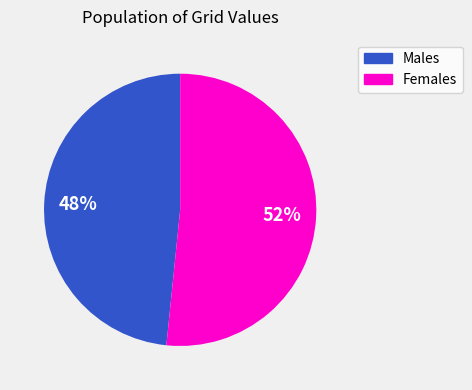

Is there a majority slice in this chart?

Yes